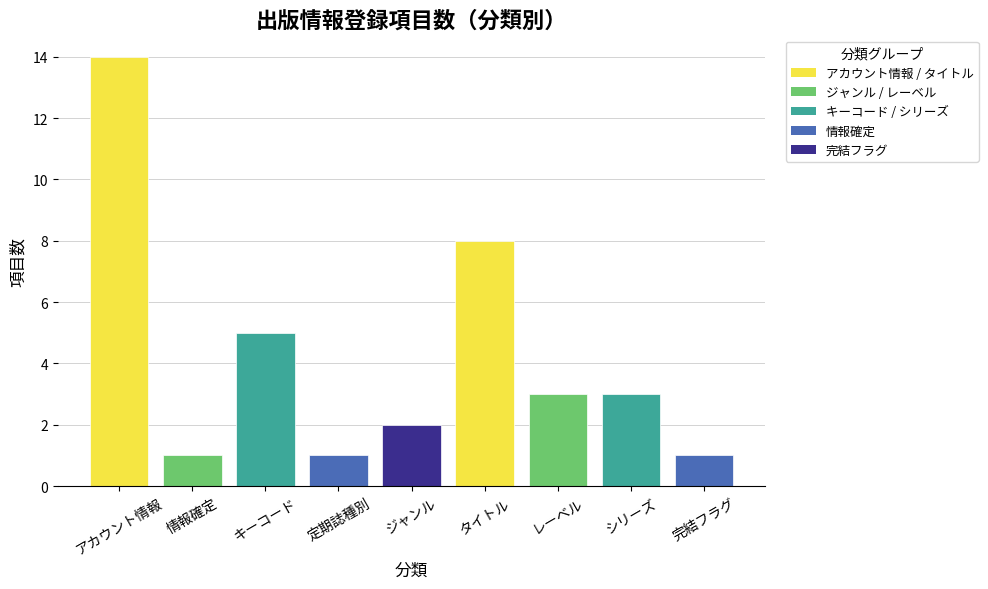

Reading left to right, extract all data points from this chart.

アカウント情報=14	情報確定=1	キーコード=5	定期誌種別=1	ジャンル=2	タイトル=8	レーベル=3	シリーズ=3	完結フラグ=1